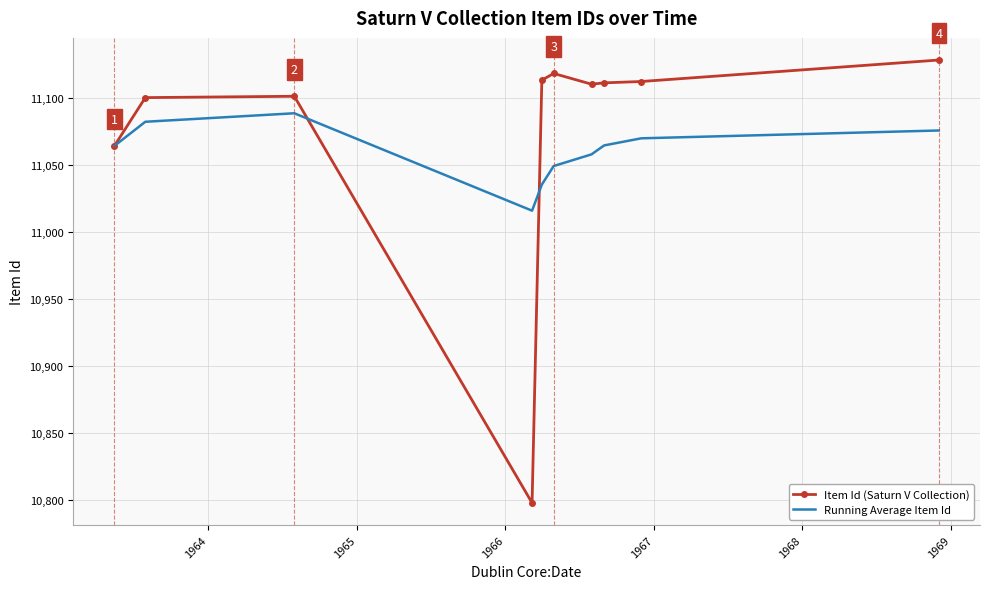

True or false: Item Id (Saturn V Collection) and Running Average Item Id intersect in this chart.

True